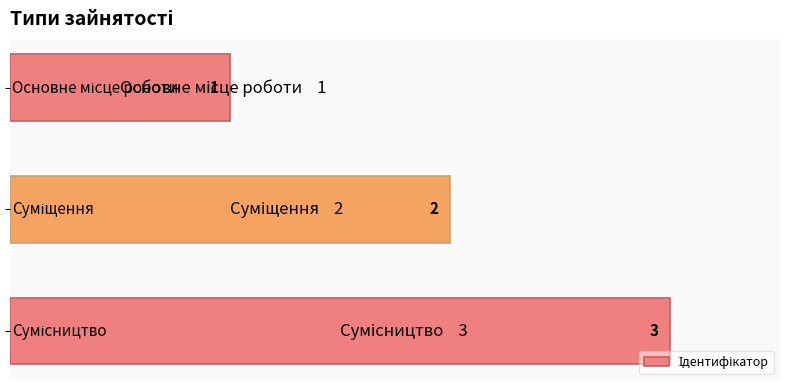

What is the value of the 1st bar from the top?

1